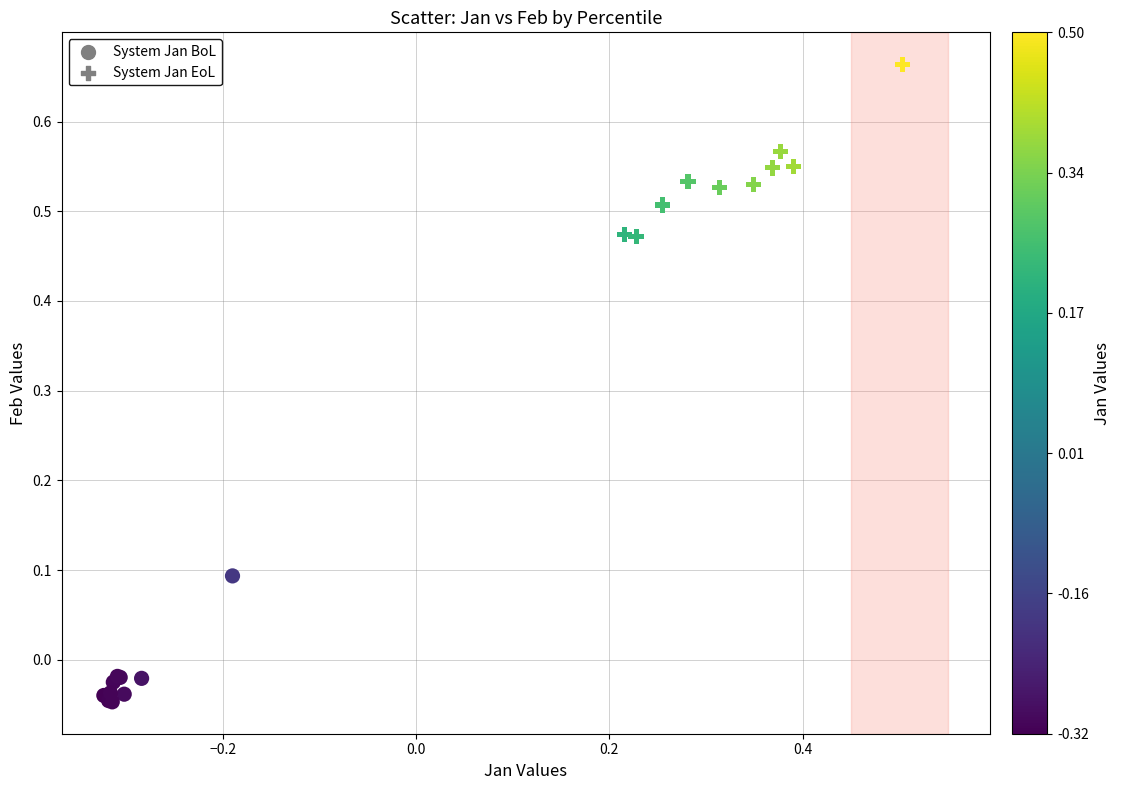

Which series reaches the maximum Y coordinate?

System Jan EoL